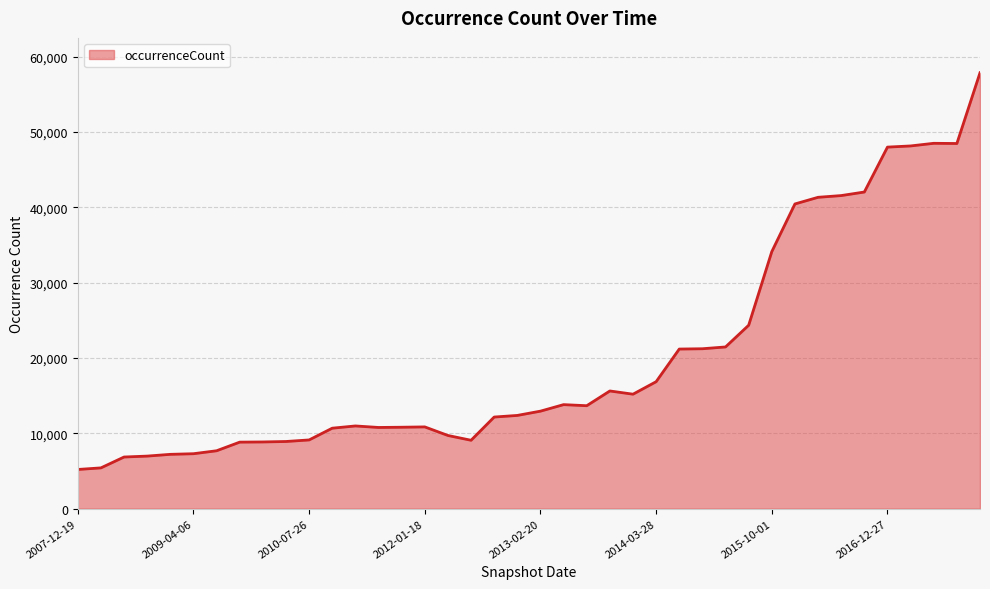

What is the difference between the maximum and minimum values?

52645